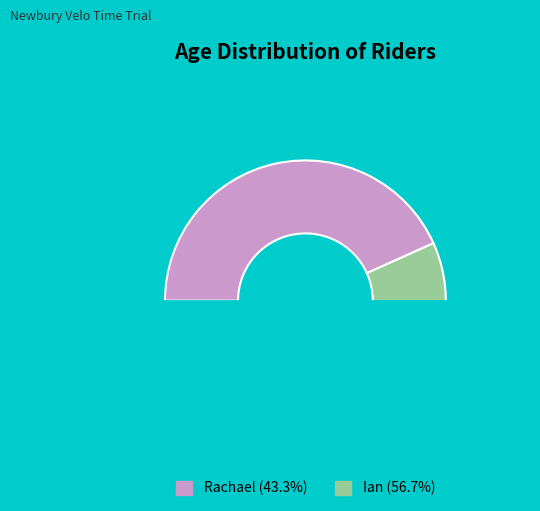

What is the largest slice in the pie chart?

Ian